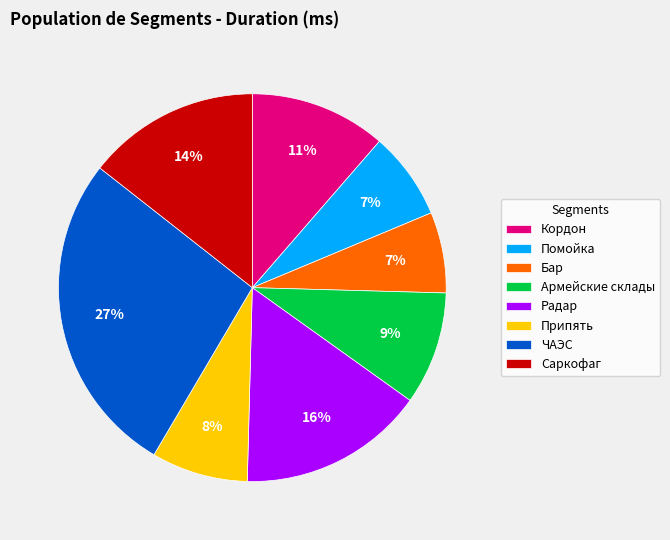

Count the number of slices in the pie.

8